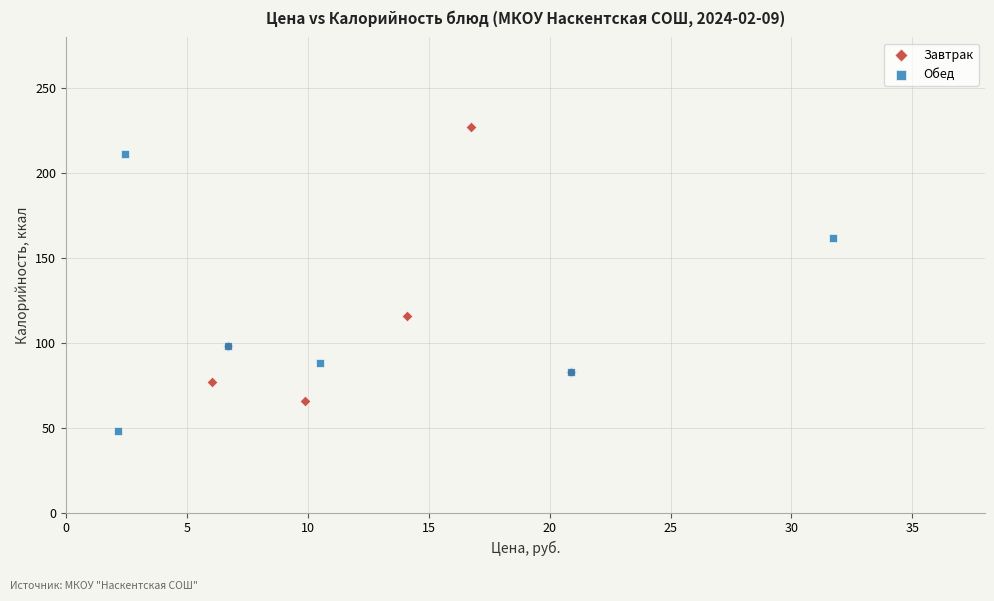

What are all the series names shown in the legend?

Завтрак, Обед